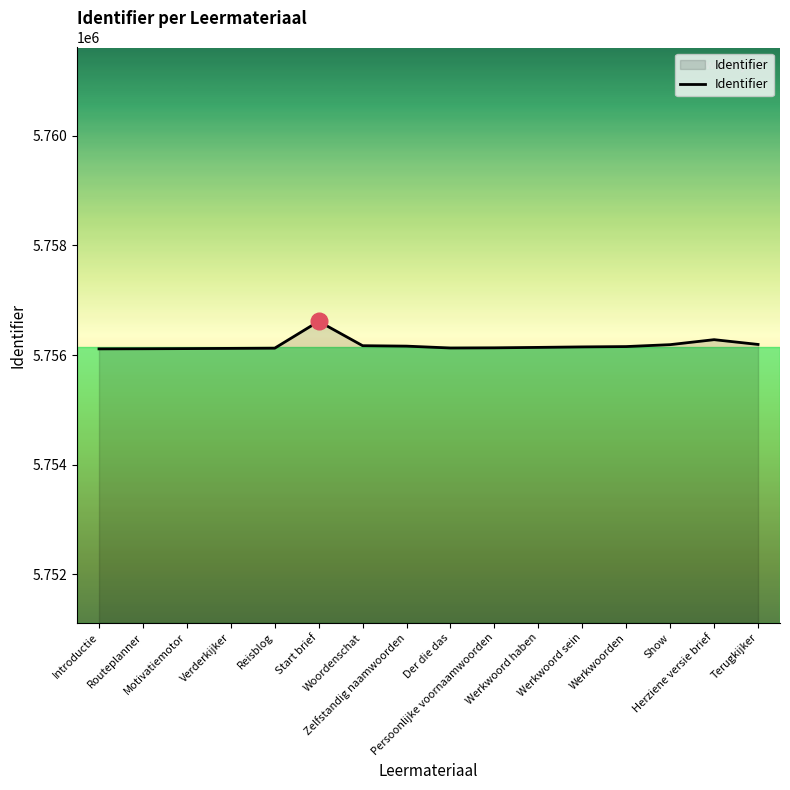

The value at Motivatiemotor is 1189272. True or false?

False